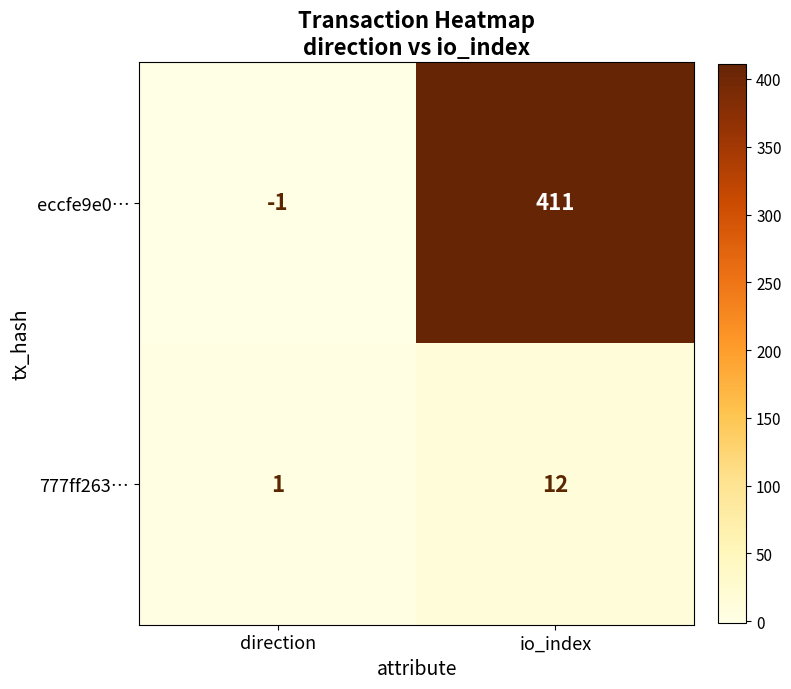

Count the number of categories in the chart.

2